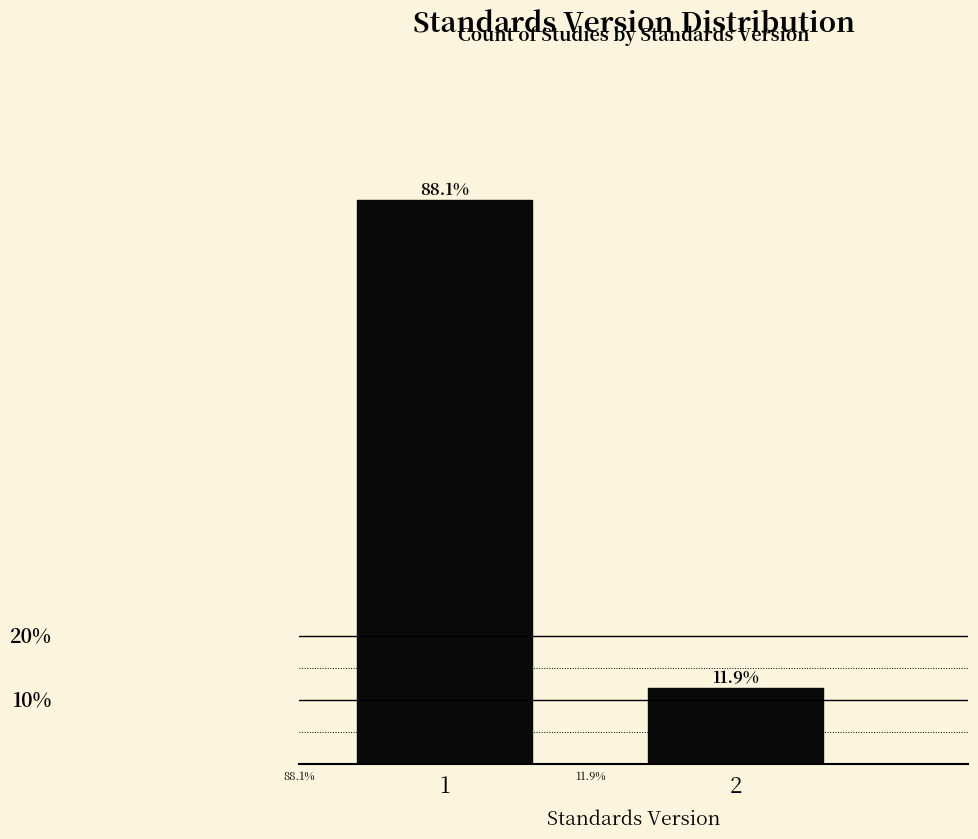

List the labels in order of value, smallest first.

2, 1